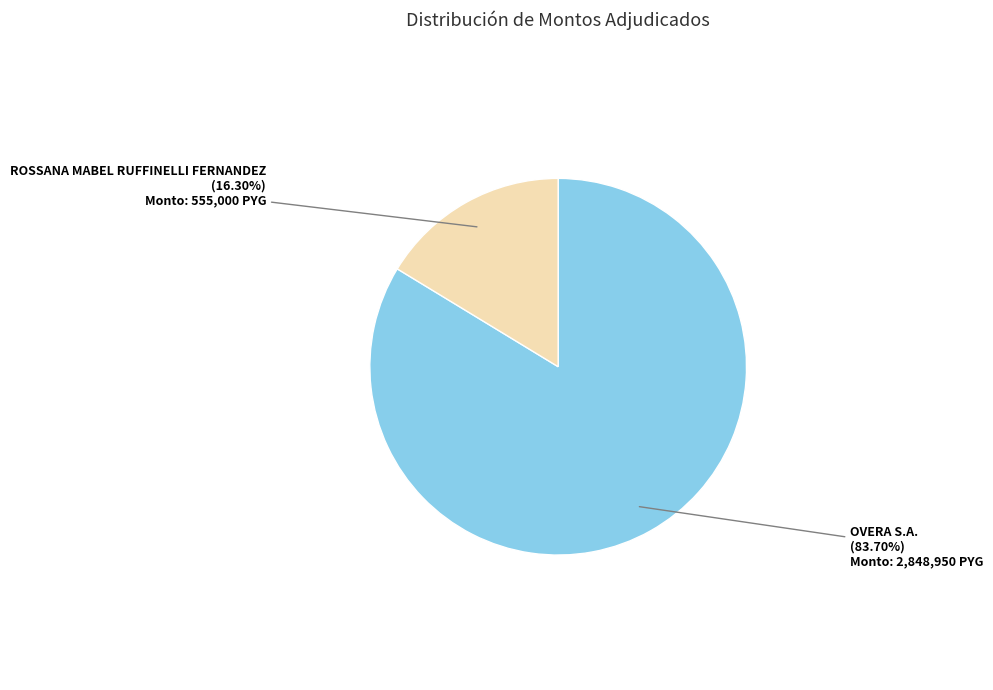

What is the largest slice in the pie chart?

OVERA S.A.